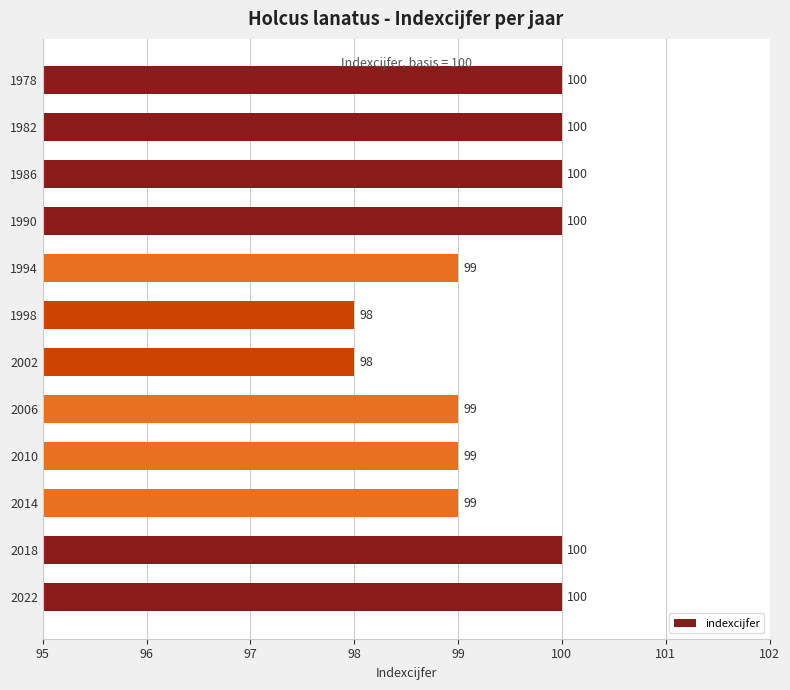

True or false: the data shows 100 at 1982.

True